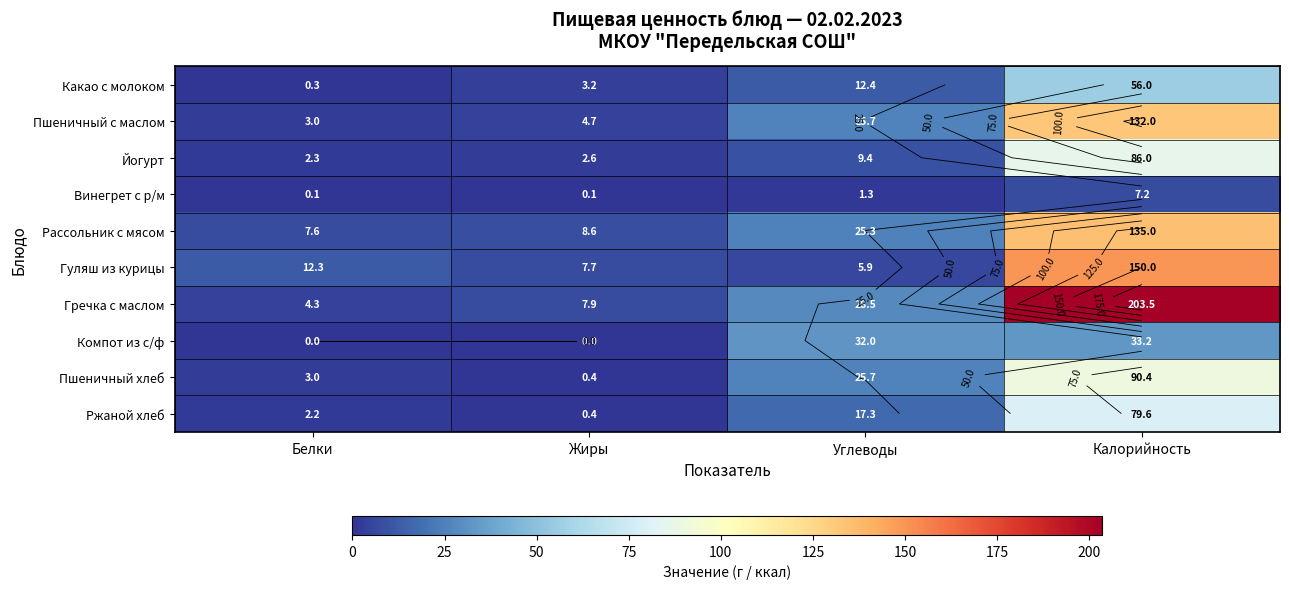

Rank the series by their maximum value, from lowest to highest.

Винегрет с р/м, Компот из с/ф, Какао с молоком, Ржаной хлеб, Йогурт, Пшеничный хлеб, Пшеничный с маслом, Рассольник с мясом, Гуляш из курицы, Гречка с маслом